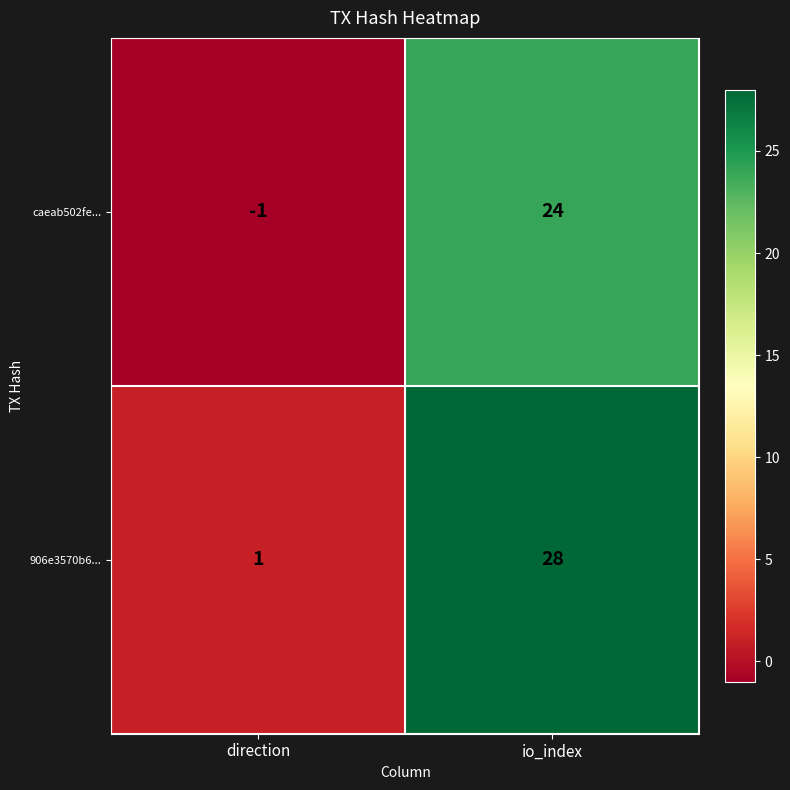

List the series in order of their overall mean, highest first.

906e3570b6..., caeab502fe...